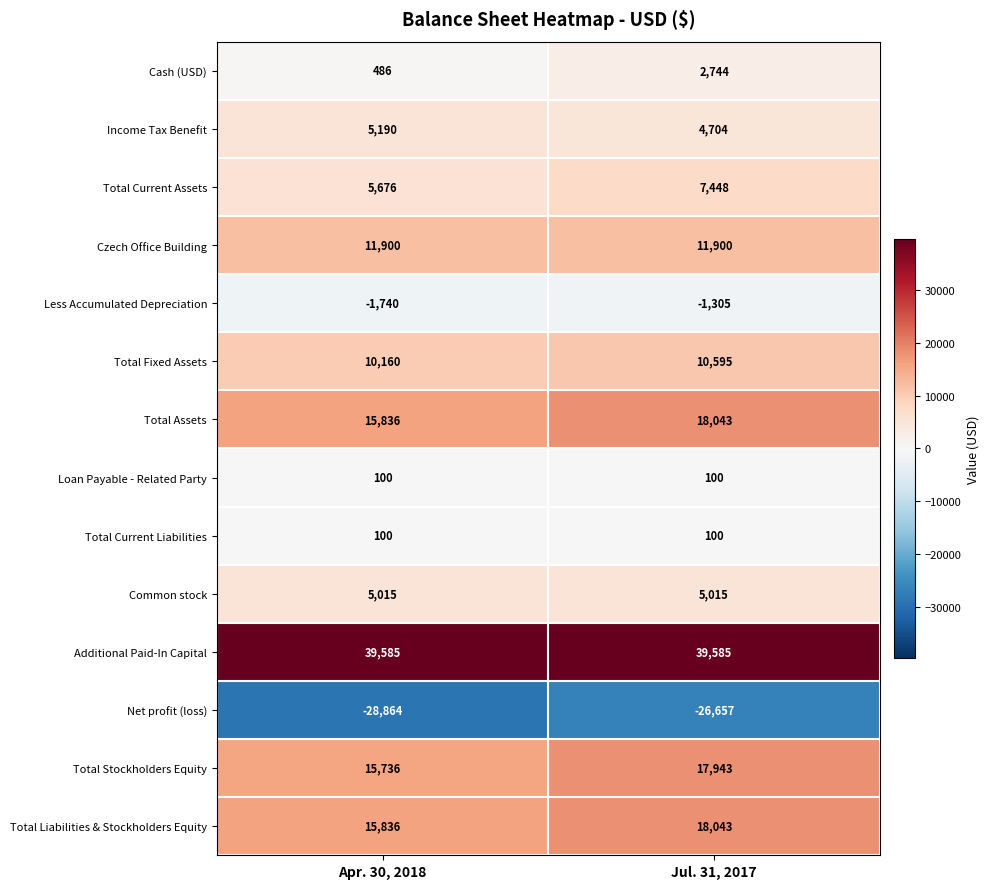

Which series changed the most between Apr. 30, 2018 and Jul. 31, 2017?

Cash (USD)